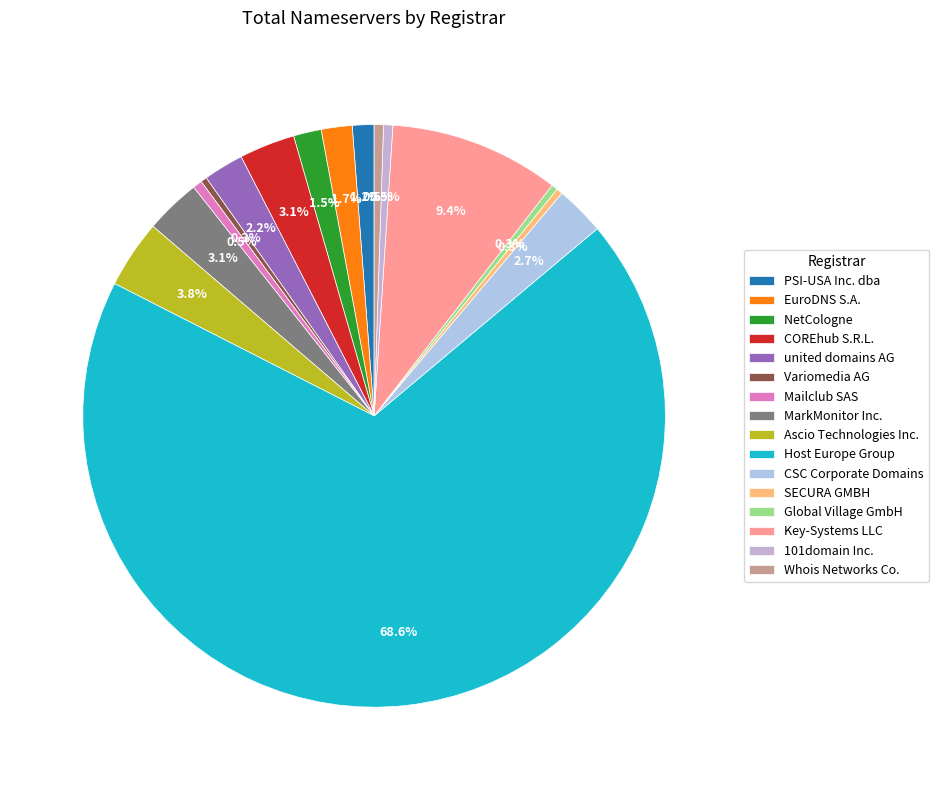

How many segments does this pie chart have?

16